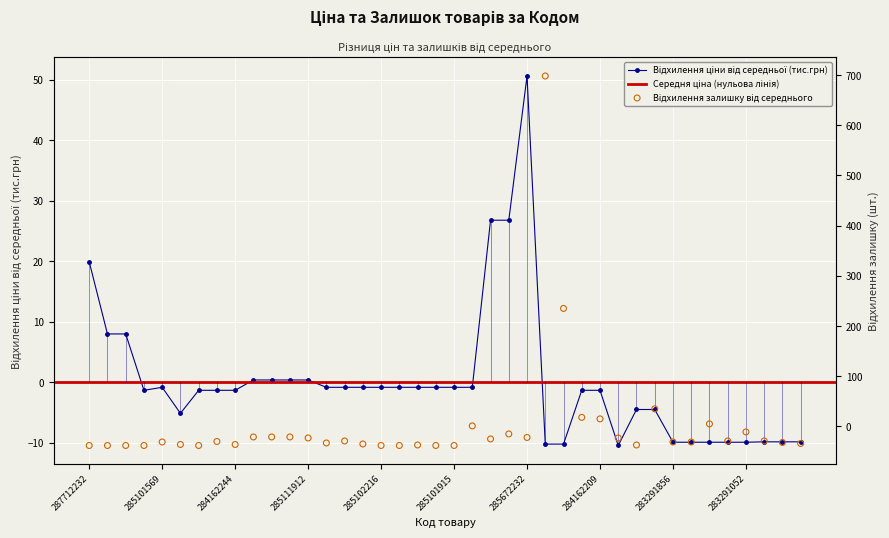

Which series has the widest spread of Y values?

Залишок